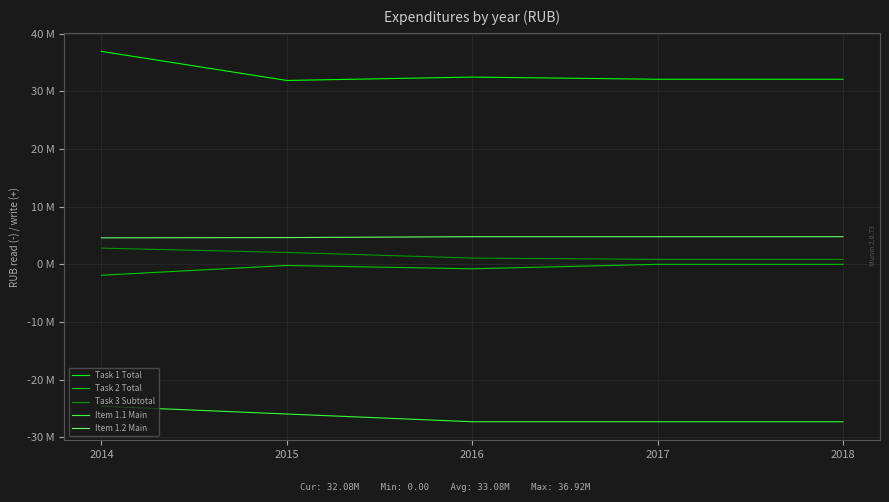

Is this an area chart (filled region under the line)?

No